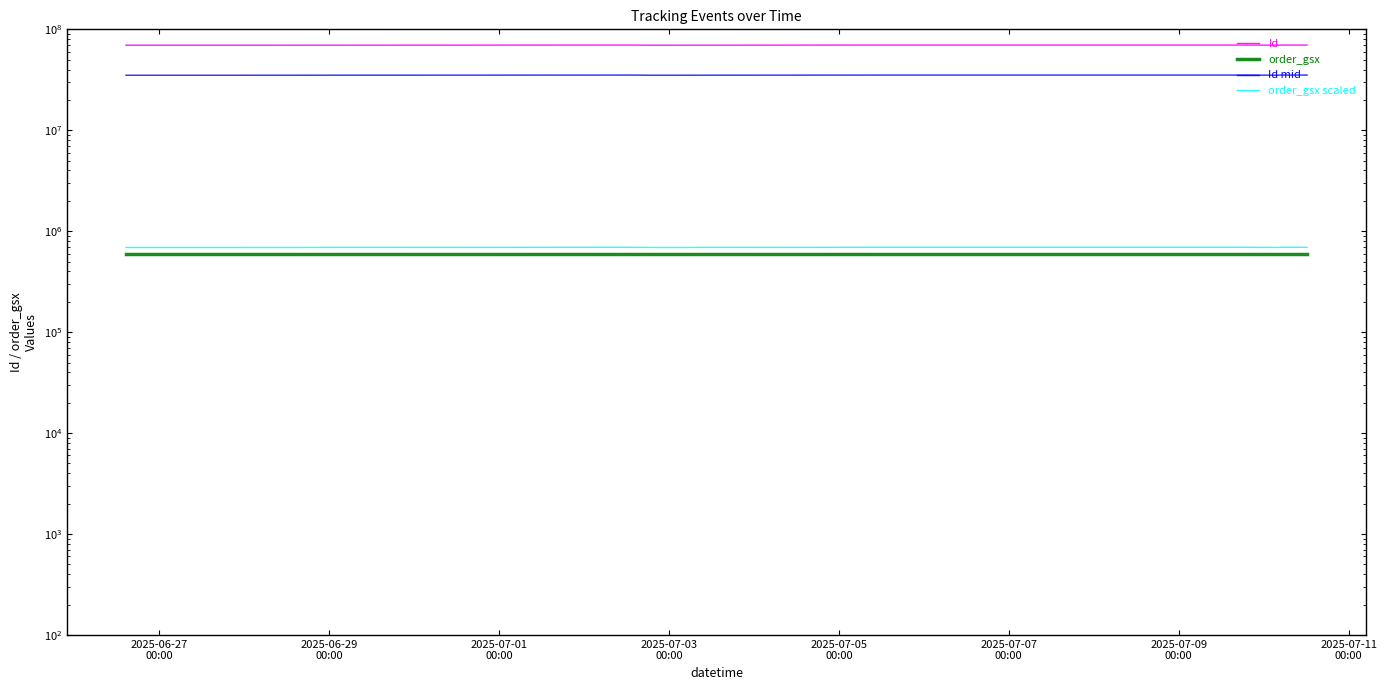

Is the value of order_gsx at 8 greater than the value of Id mid at 11?

No